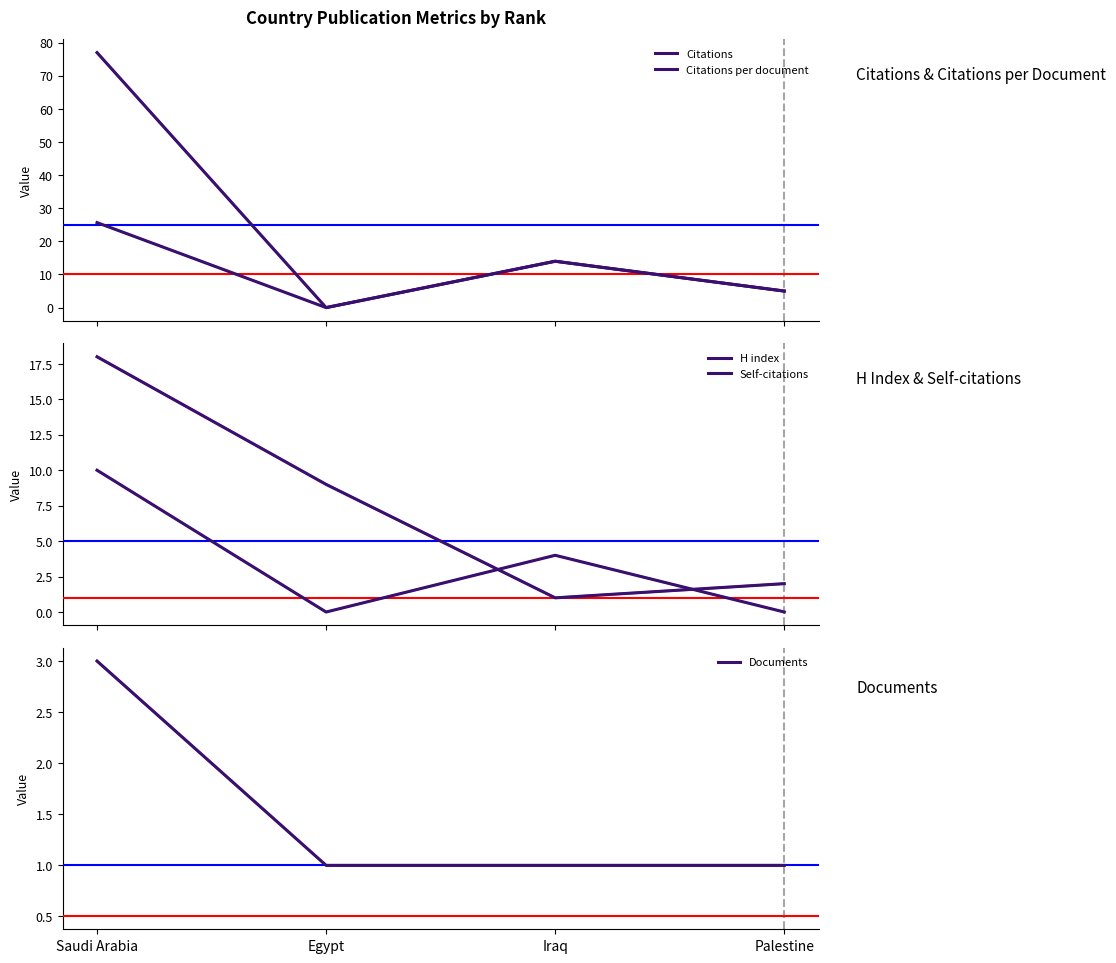

Rank the series by their maximum value, from highest to lowest.

Citations, Citations per document, H index, Self-citations, Documents